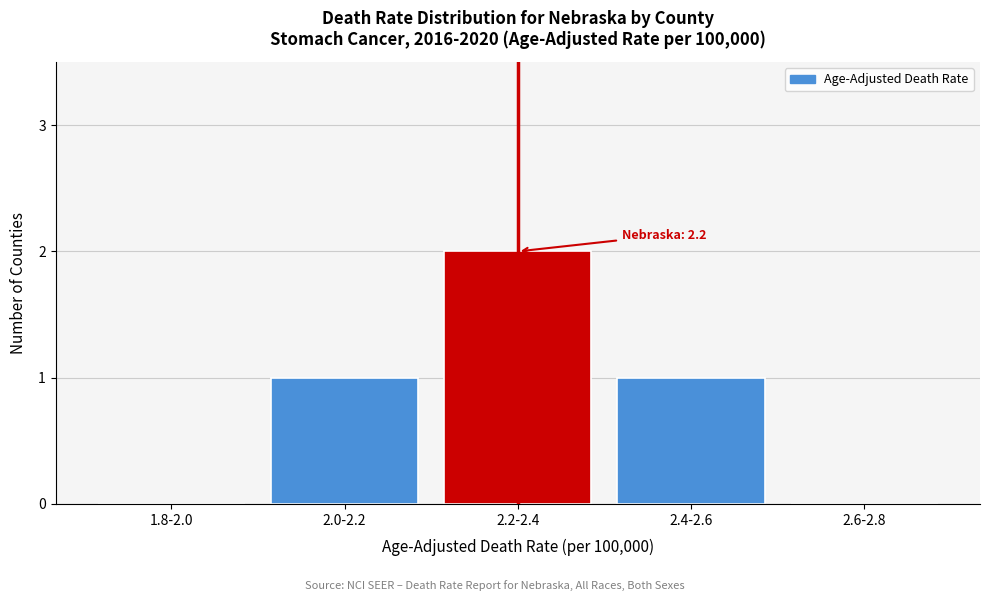

Reading left to right, extract all data points from this chart.

1.8-2.0=0	2.0-2.2=1	2.2-2.4=2	2.4-2.6=1	2.6-2.8=0